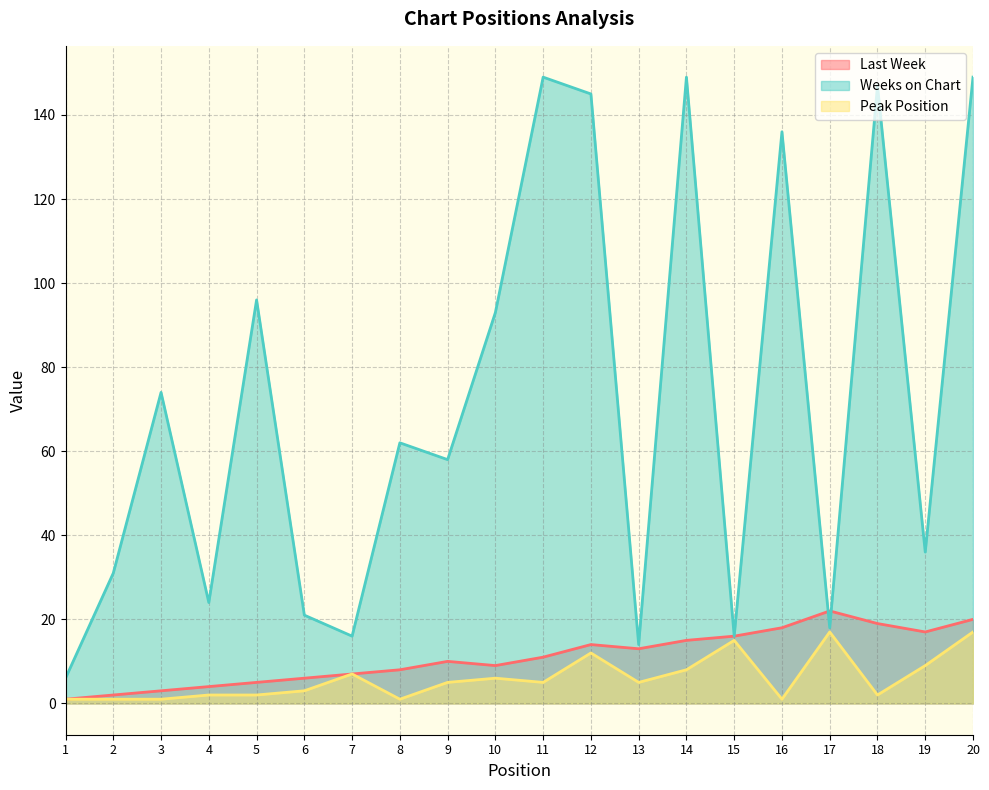

Does the chart have visible grid lines?

Yes